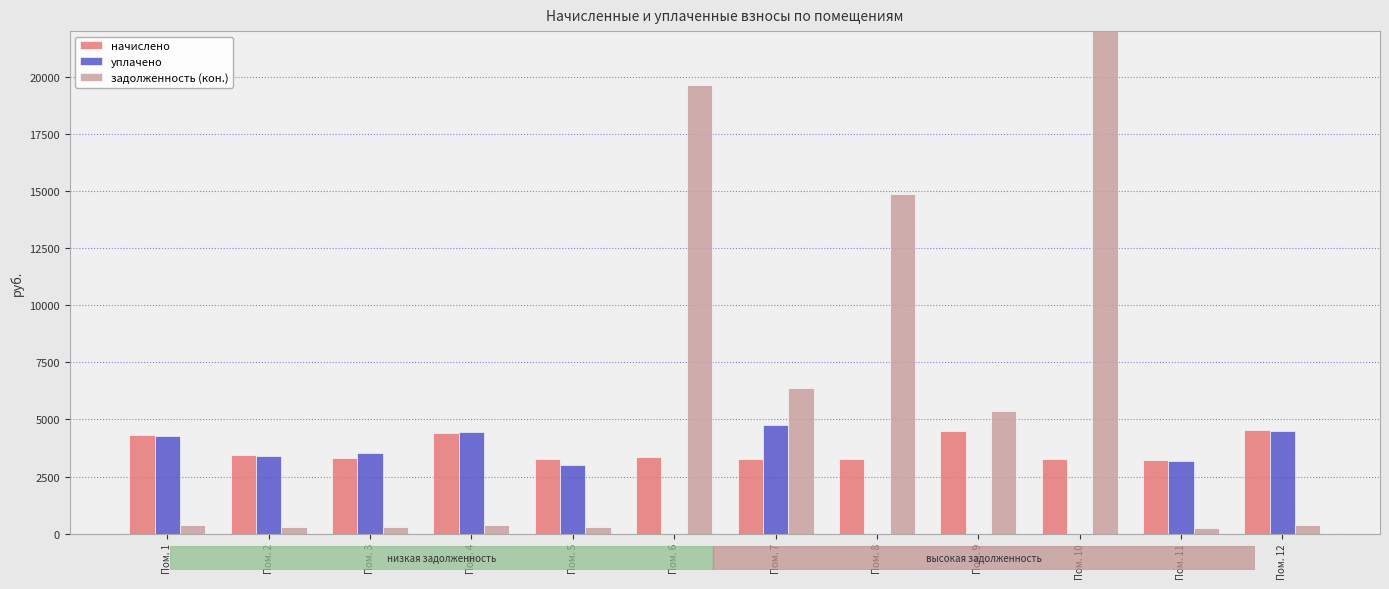

What is the approximate value of задолженность (кон.) at Пом. 6?

19638.5